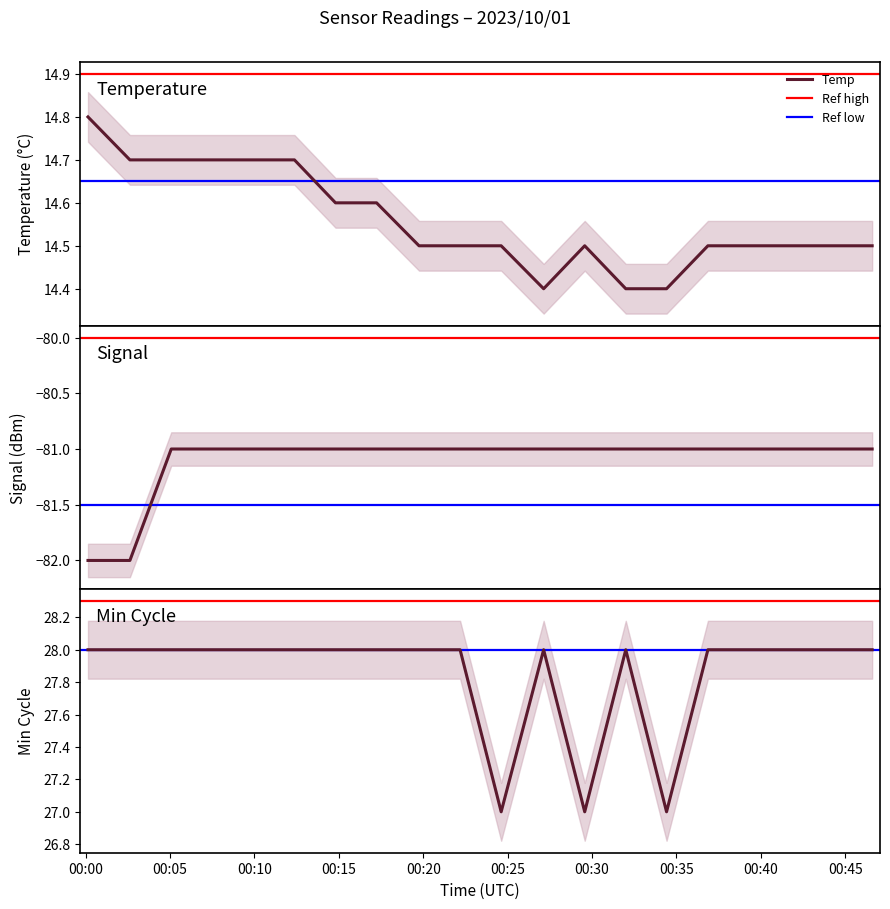

How many data points does each series have?

20